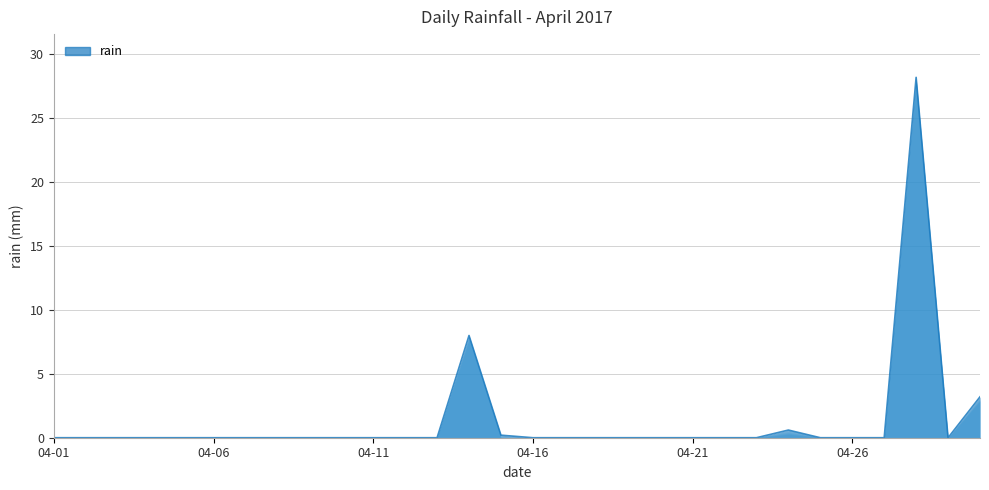

Reading left to right, list all the values displayed in this chart.

0.0	0.0	0.0	0.0	0.0	0.0	0.0	0.0	0.0	0.0	0.0	0.0	0.0	8.0	0.2	0.0	0.0	0.0	0.0	0.0	0.0	0.0	0.0	0.6	0.0	0.0	0.0	28.2	0.0	3.2